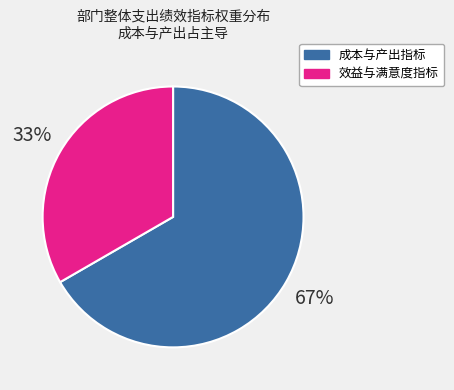

How many slices are in this pie chart?

2